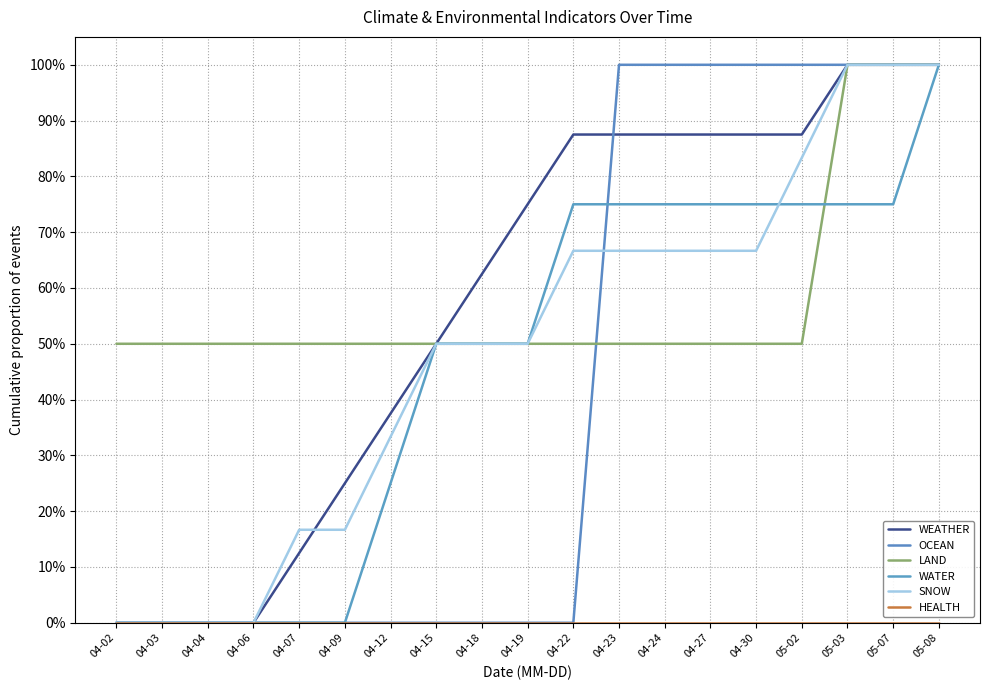

List the series in order of their peak value, highest first.

WEATHER, OCEAN, LAND, WATER, SNOW, HEALTH